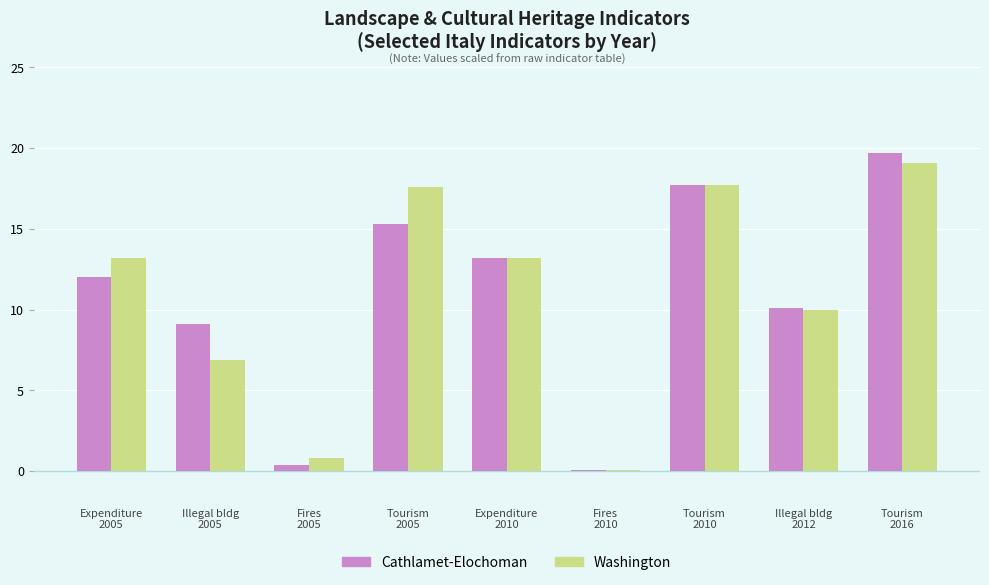

At which label is Cathlamet-Elochoman closest to 9?

Illegal bldg
2005